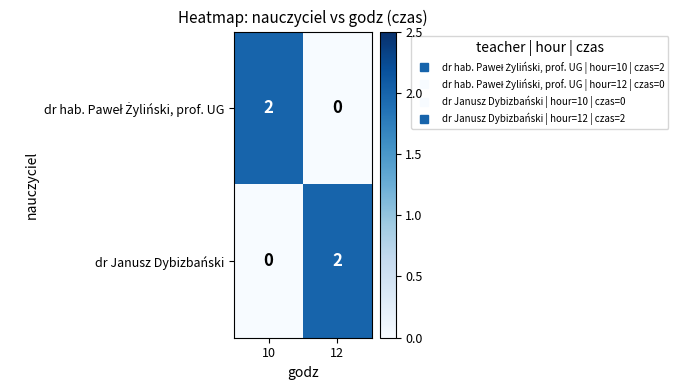

List the labels in order of dr Janusz Dybizbański value, largest first.

12, 10